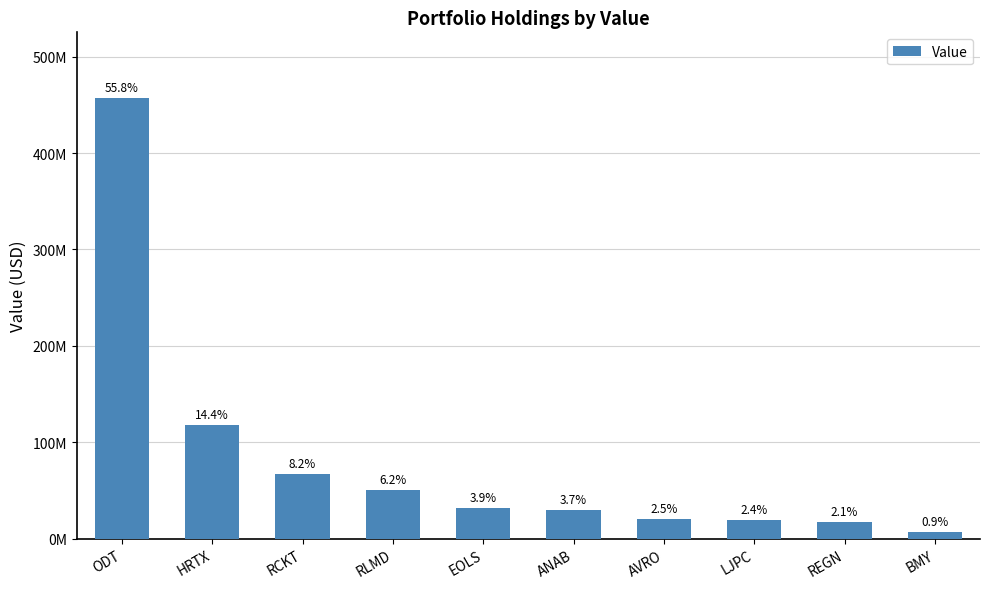

What is the minimum value shown in the chart?

7179000